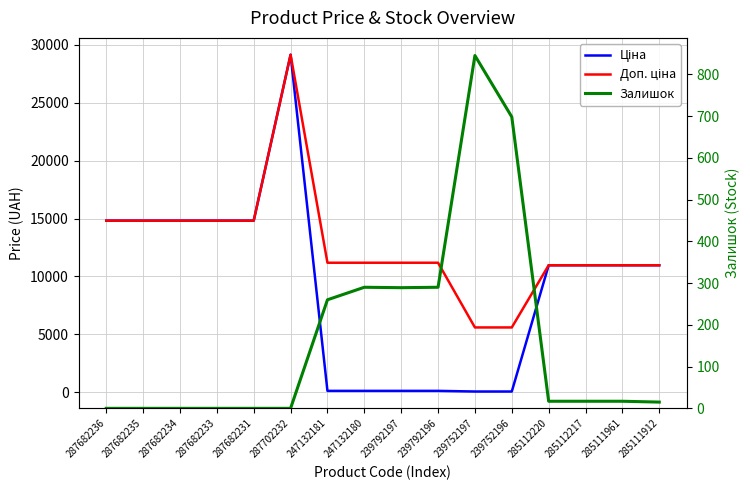

What is the greatest value displayed?

29152.3